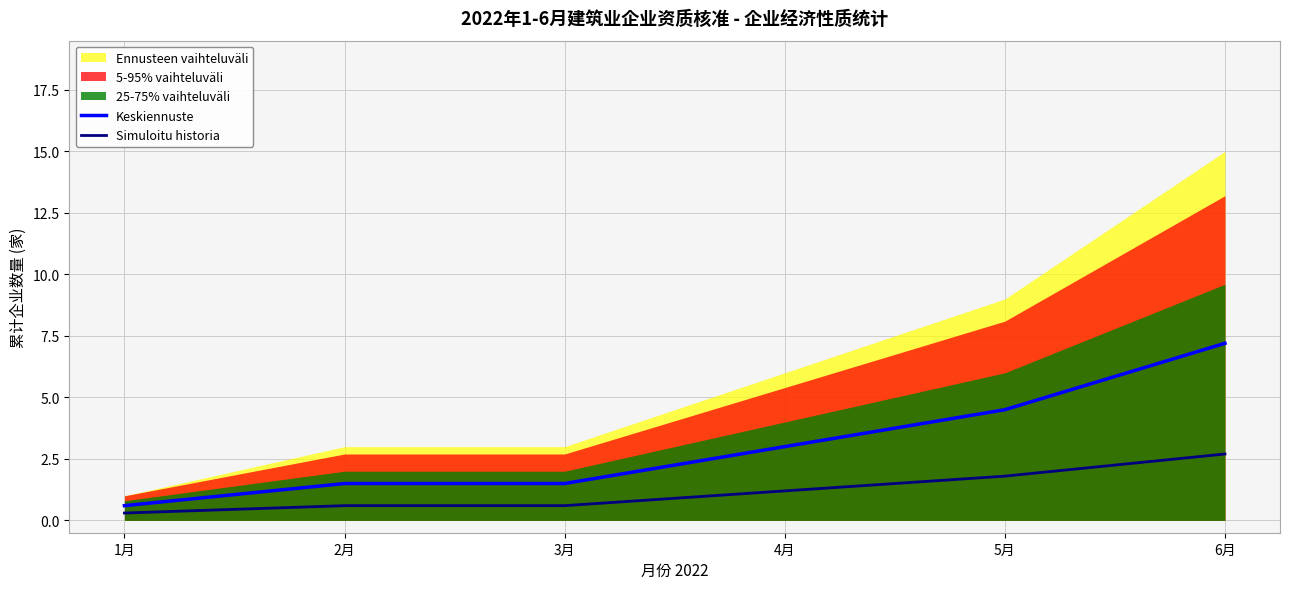

At 2月, list the series in order from largest to smallest.

Keskiennuste, Simuloitu historia